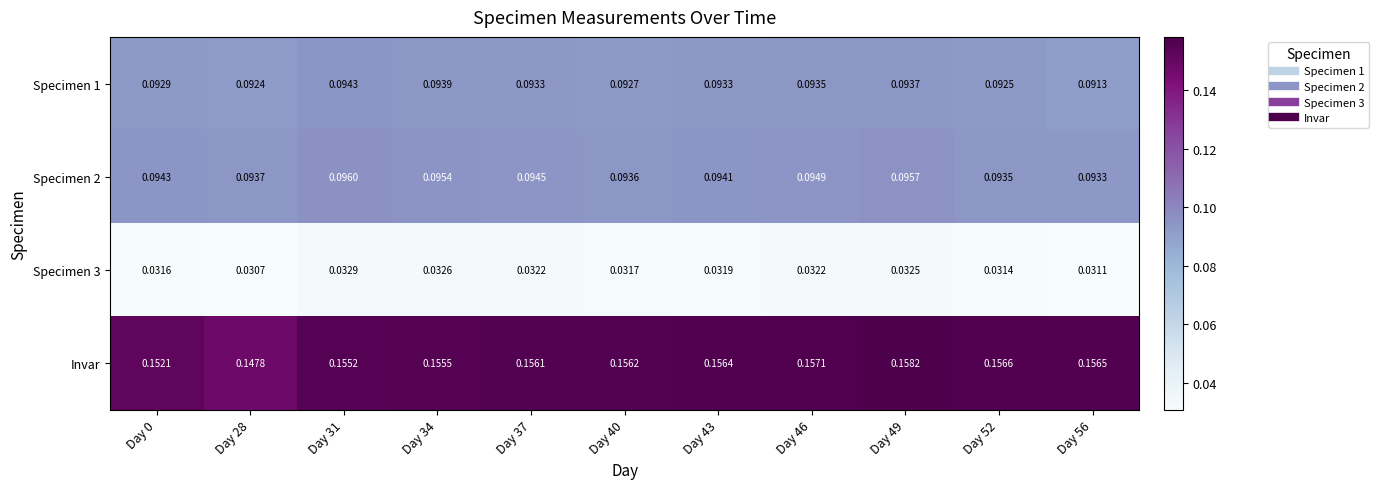

At which category is the sum across all series the highest?

Day 49